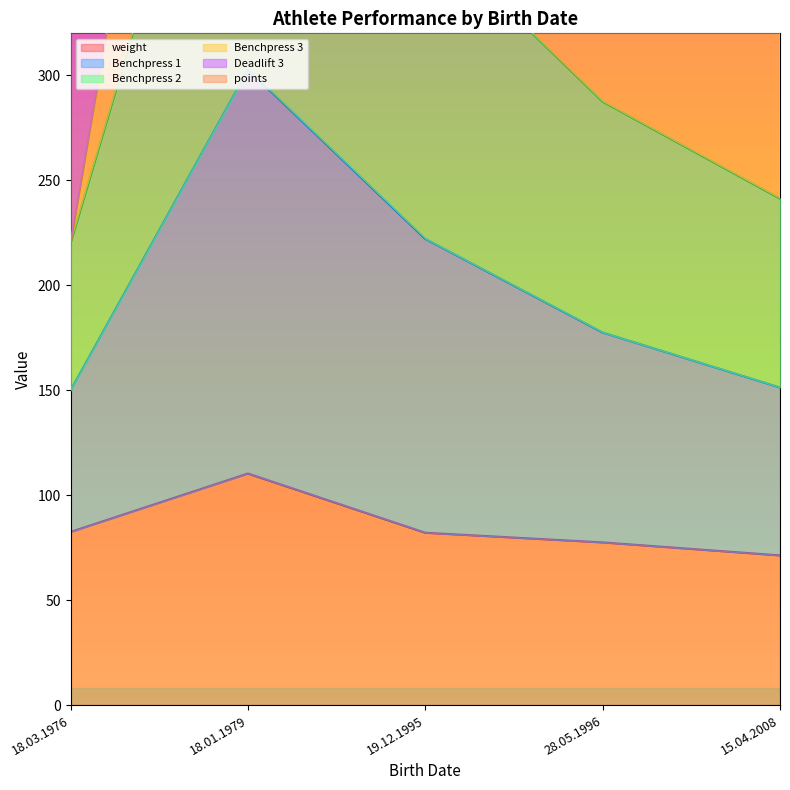

What is the greatest value displayed?

1286.3